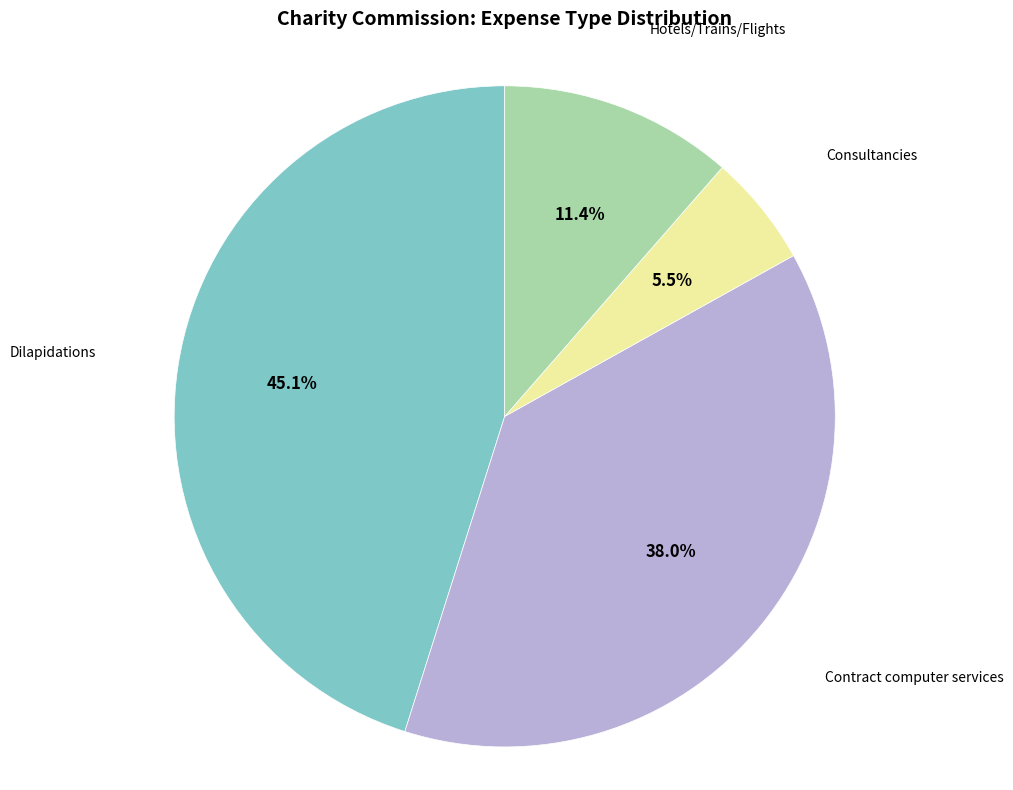

Count the number of slices in the pie.

4